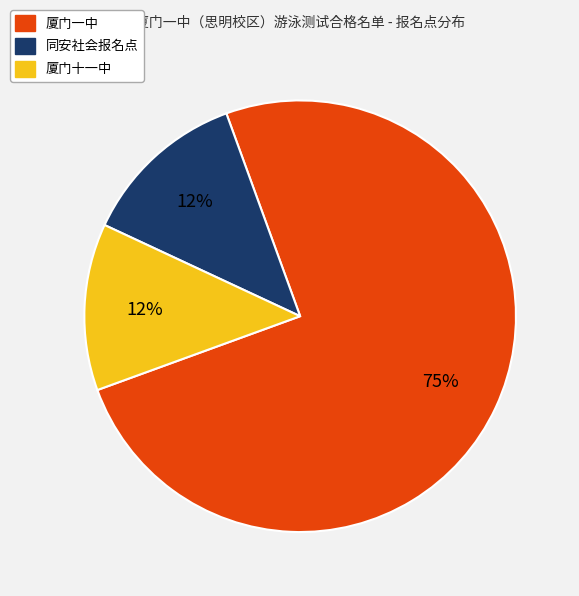

Is it true that 同安社会报名点 is 12% of the pie?

True